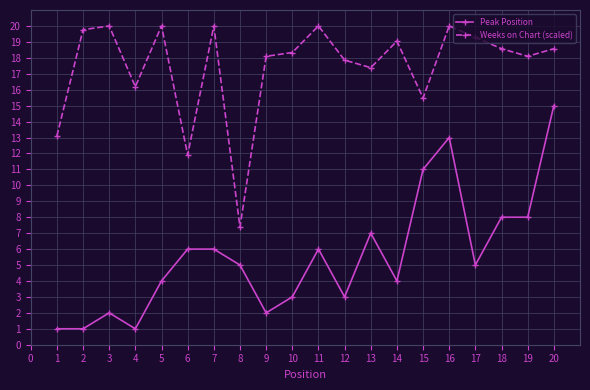

What is the sum of the Weeks on Chart (scaled) values at 4 and 2?

36.0